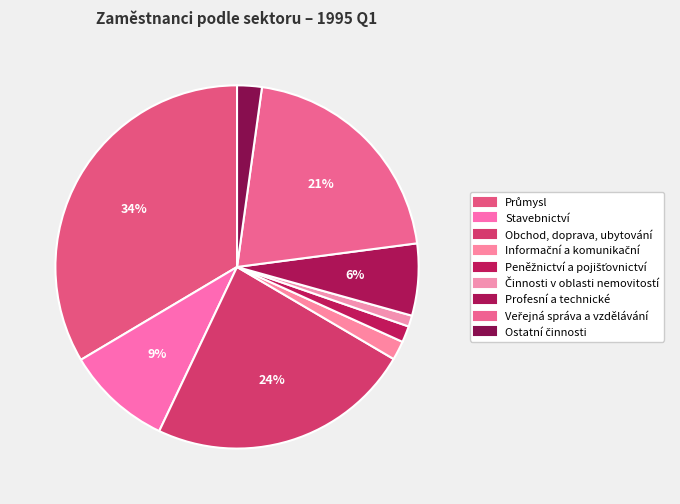

How many segments does this pie chart have?

9